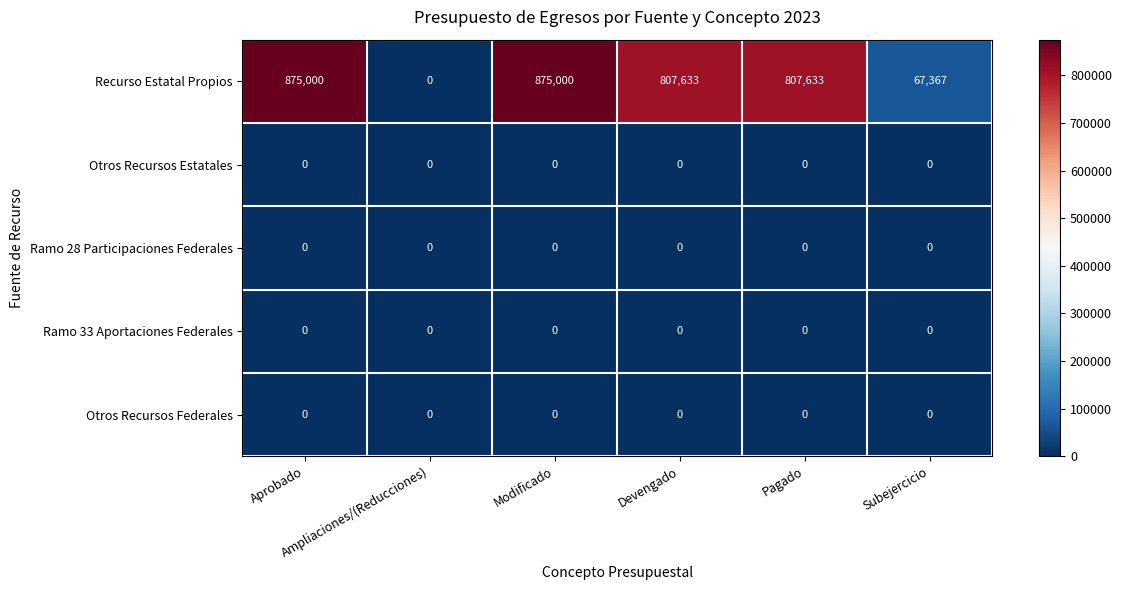

What is the maximum value shown in the chart?

875000